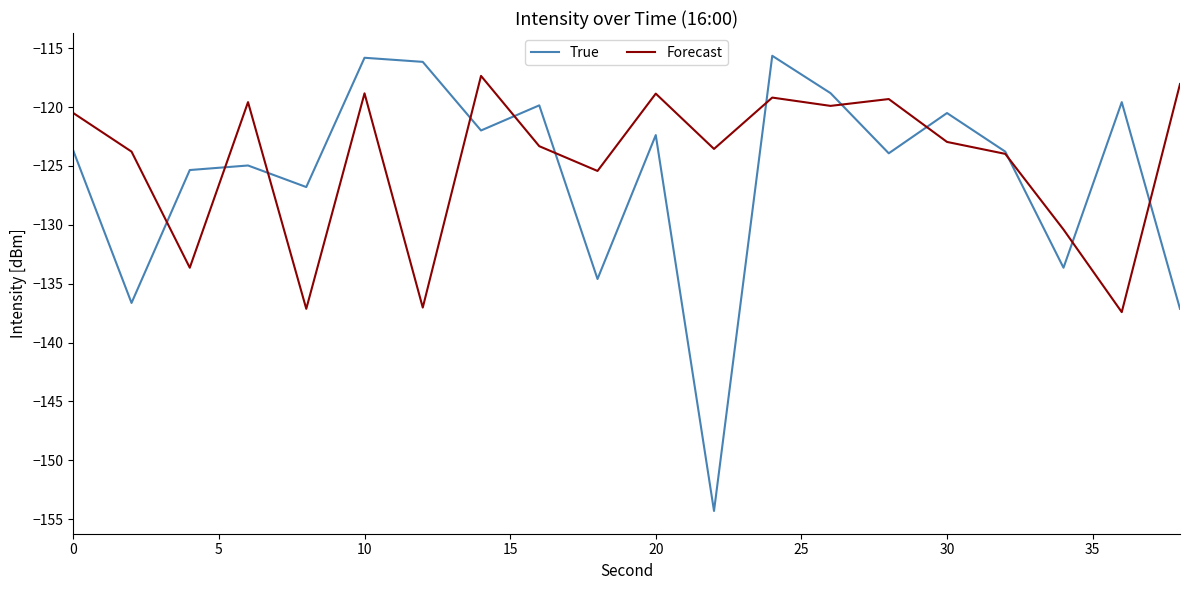

Rank the series by their maximum value, from highest to lowest.

True, Forecast